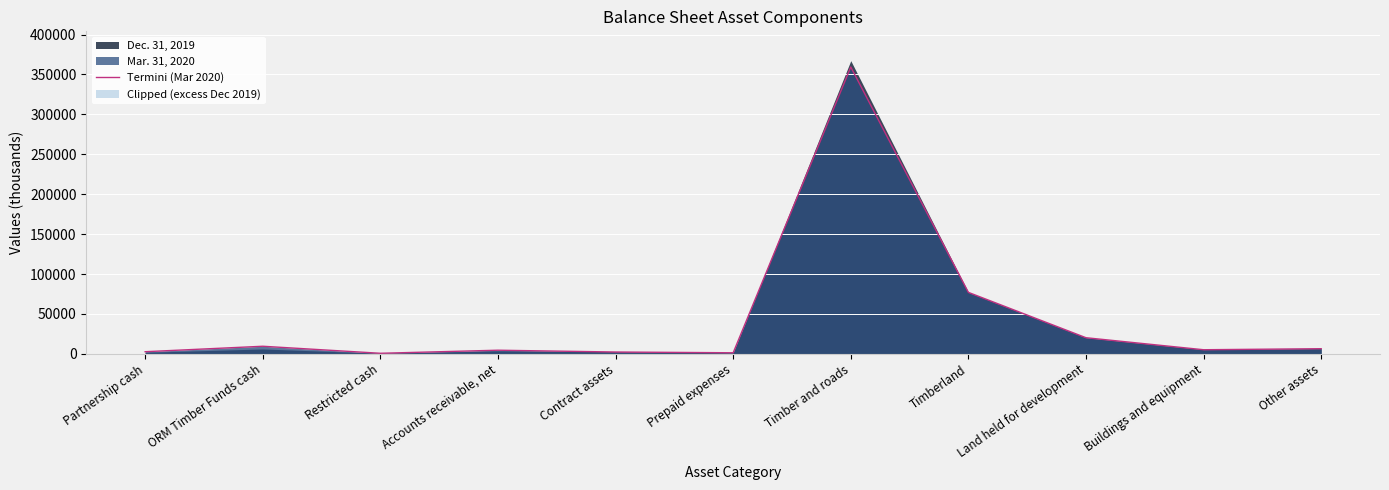

How many categories are shown in the chart?

11